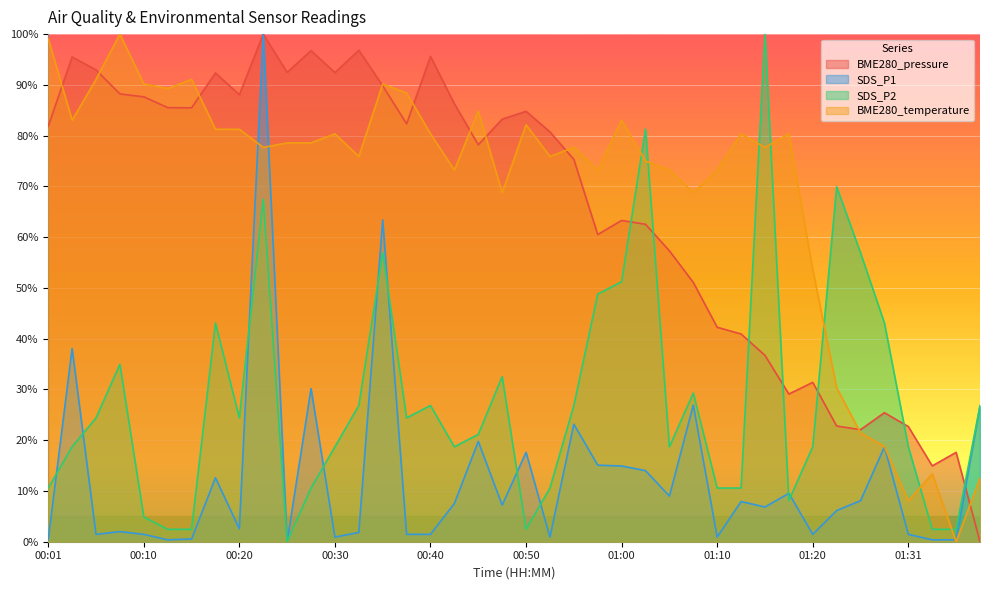

Where is the first local maximum for BME280_temperature?

00:08